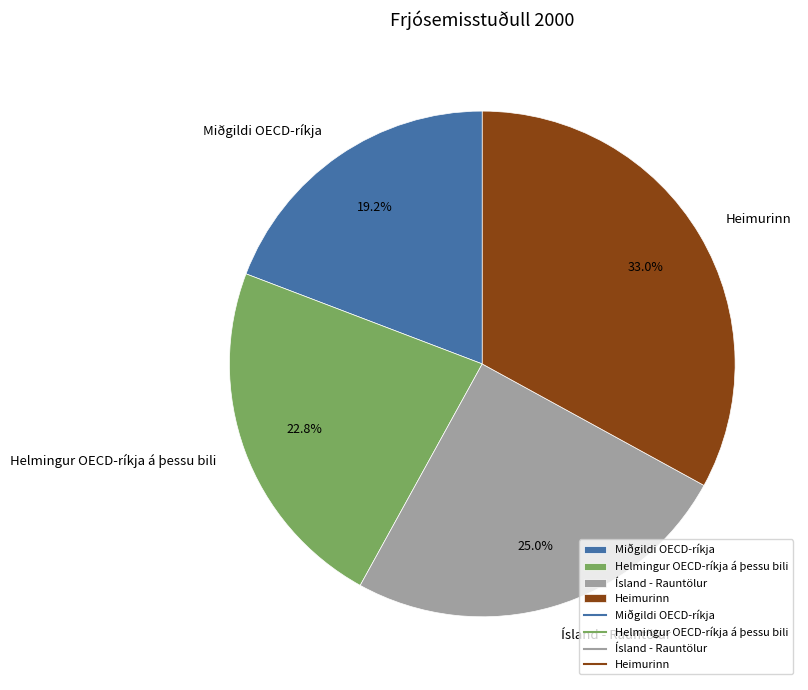

How many segments does this pie chart have?

4